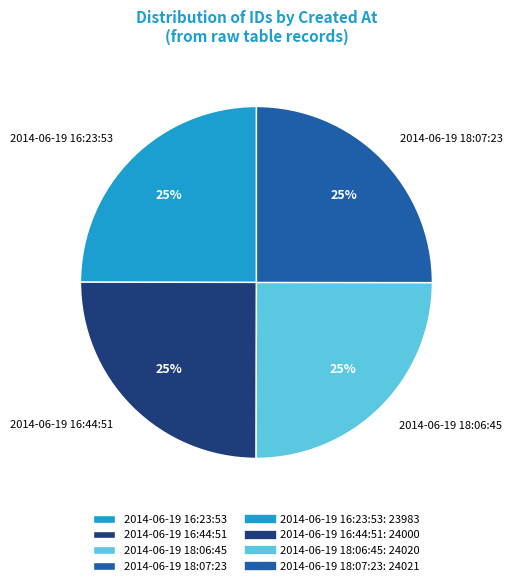

What is the ratio of the value at 2014-06-19 18:07:23 to the value at 2014-06-19 16:23:53?

1.0